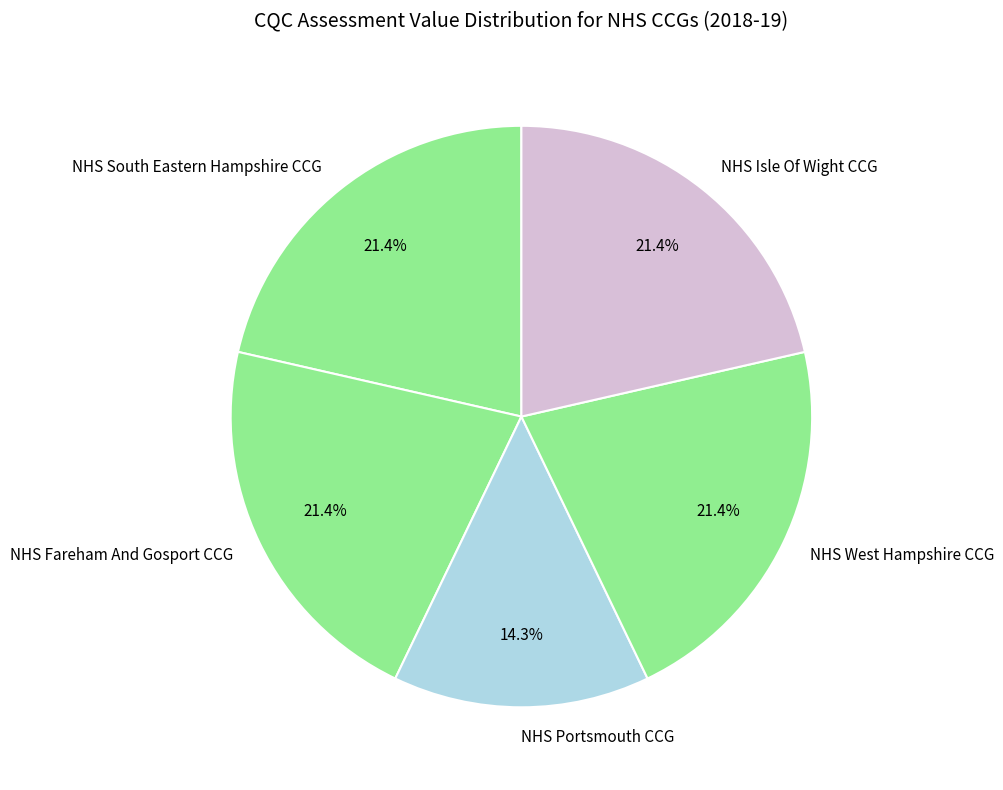

Which slice is the smallest?

NHS Portsmouth CCG